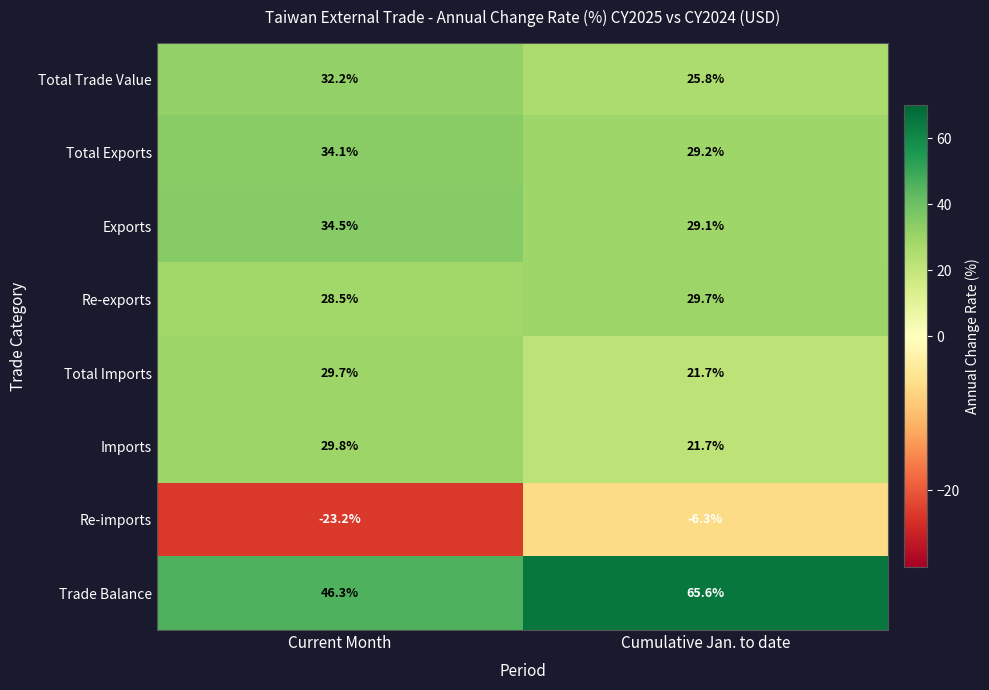

What is the difference between the Total Exports values at Cumulative Jan. to date and Current Month?

4.9